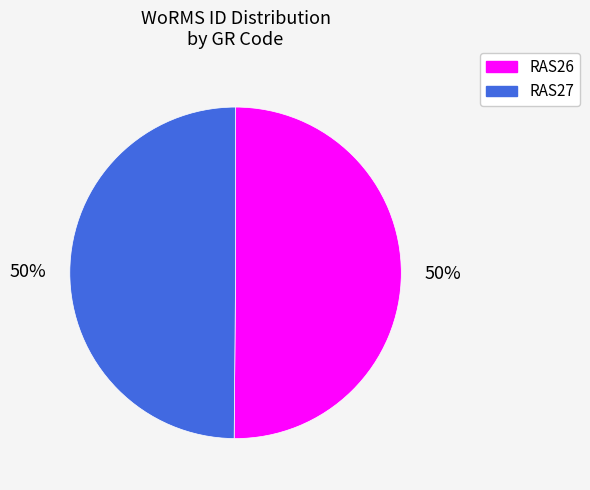

Is it true that RAS27 is 50% of the pie?

True